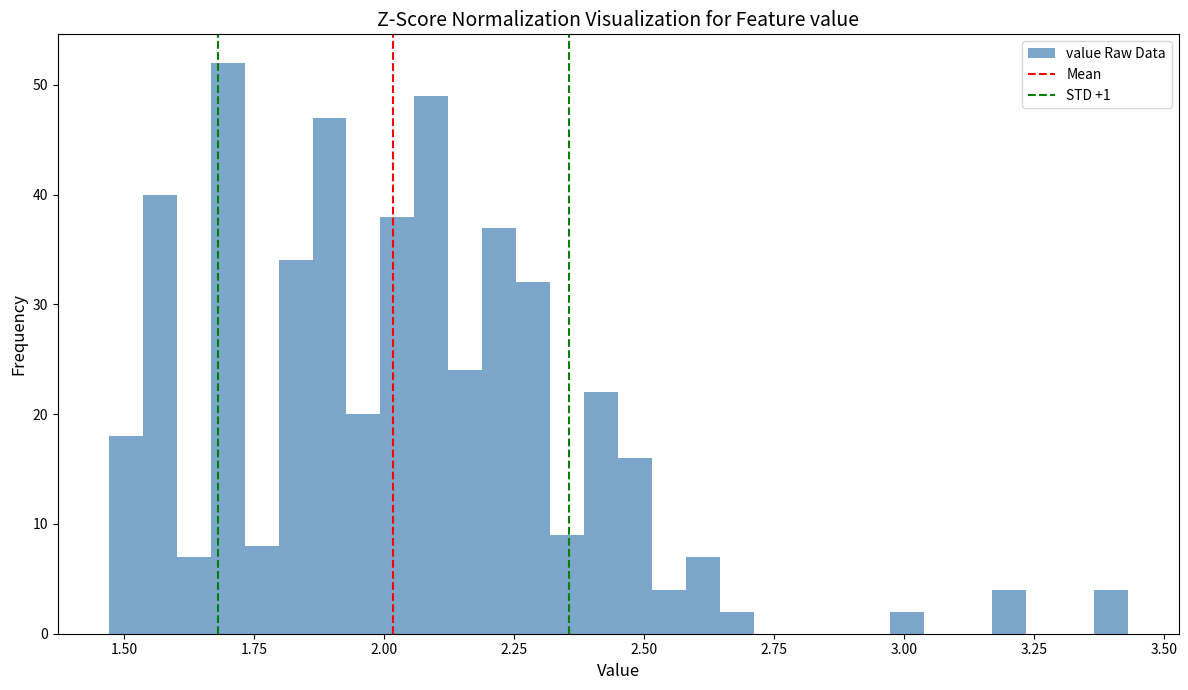

Read against the x-axis, roughly where is the centre of the tallest bar?

1.70